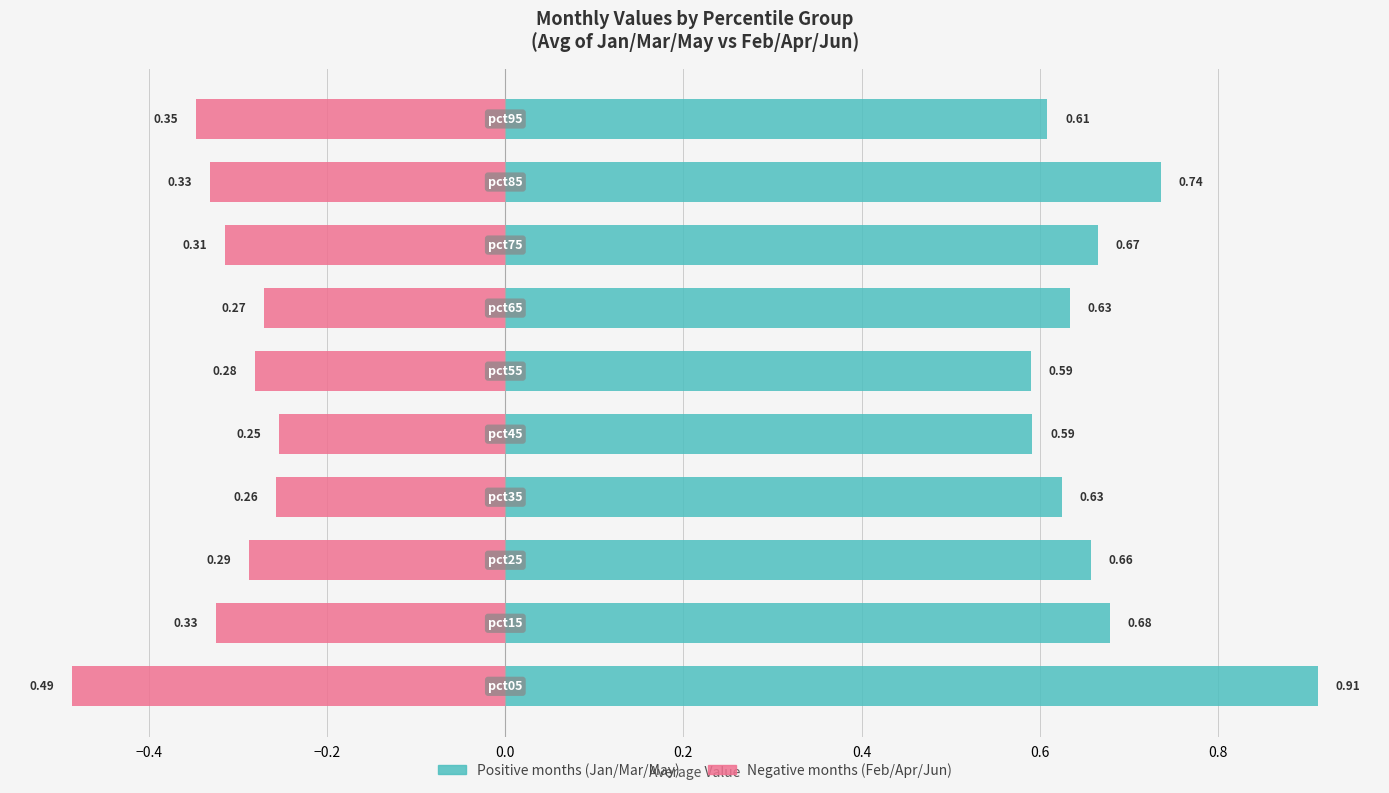

Rank the series at 0.4 from highest to lowest value.

Positive months (Jan/Mar/May), Negative months (Feb/Apr/Jun)